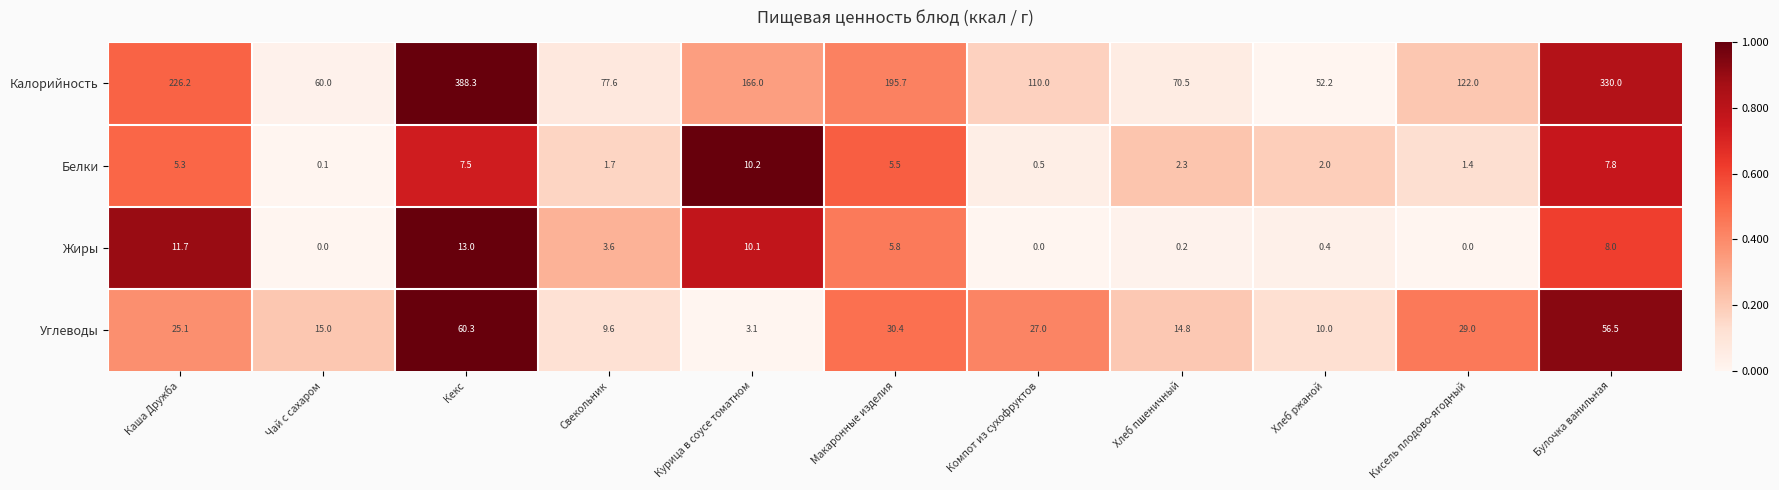

What is the sum of the Углеводы values at Кисель плодово-ягодный and Чай с сахаром?

44.0